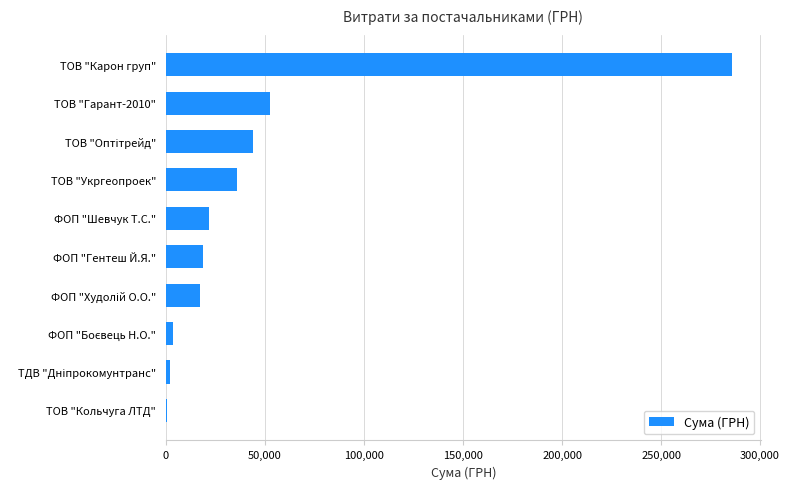

The chart shows a value of 21581.0 at ФОП "Шевчук Т.С.". True or false?

True